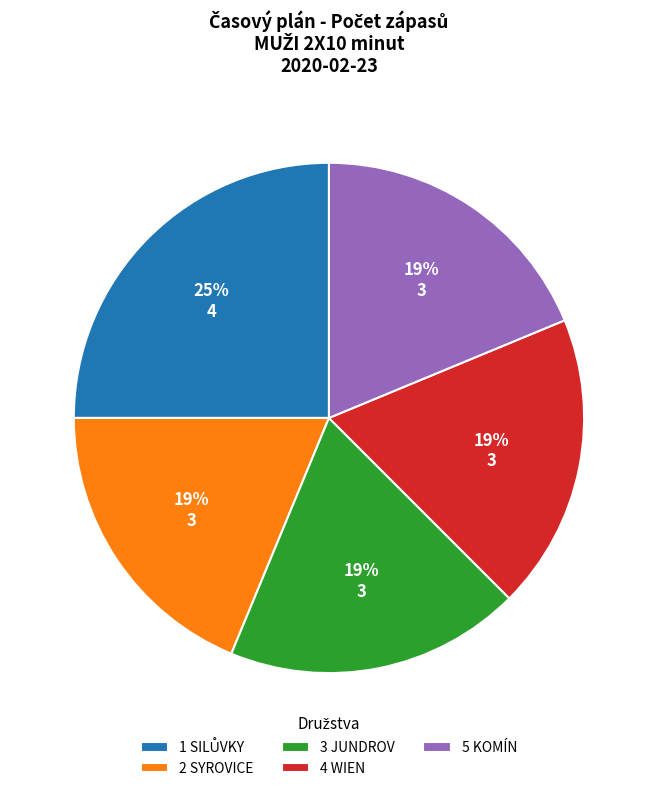

Approximately how many times larger is the value at 2 SYROVICE compared to 3 JUNDROV?

1.0